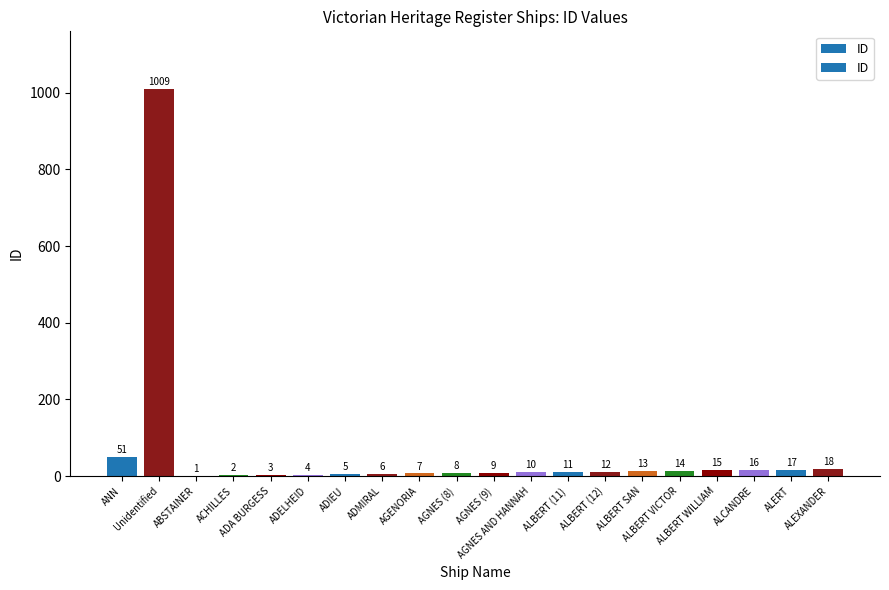

True or false: the data shows 15 at ALBERT WILLIAM.

True